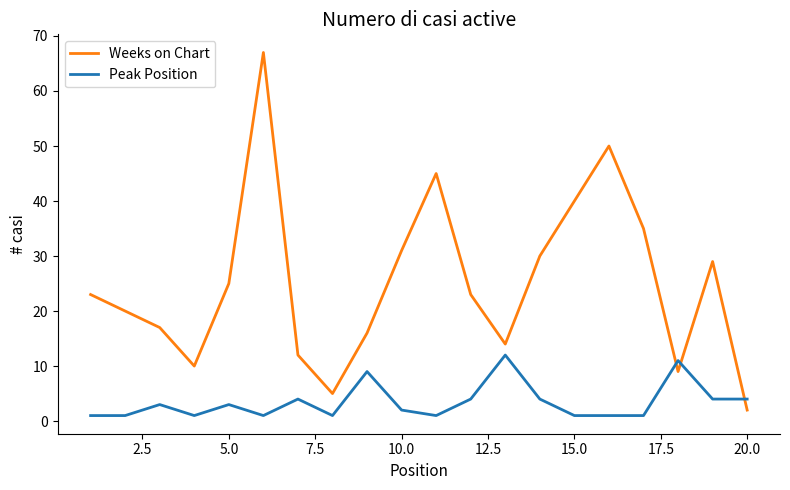

Which series has the widest spread of values?

Weeks on Chart